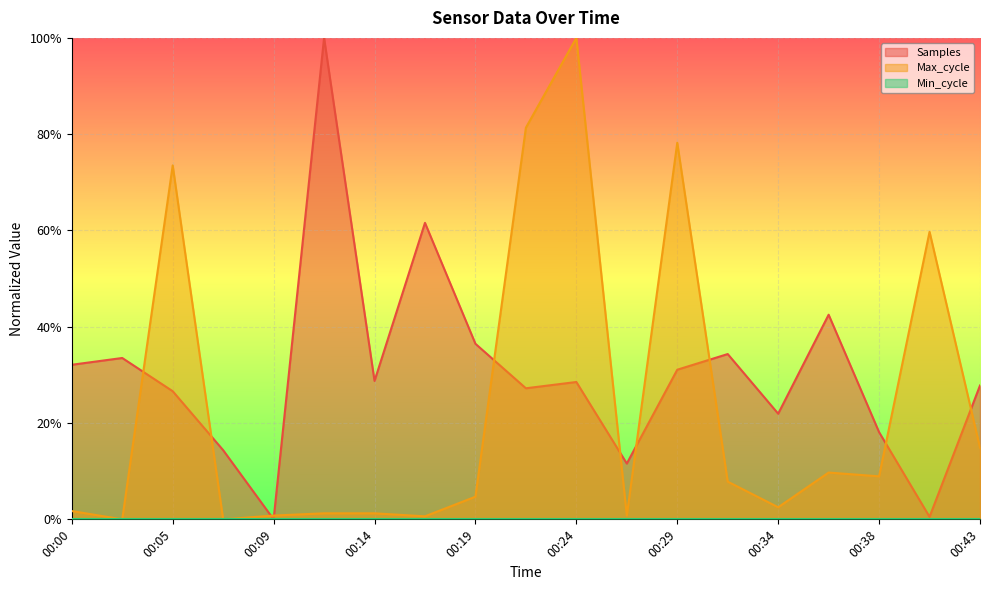

After their last crossing, which series has the higher values: Samples or Max_cycle?

Samples